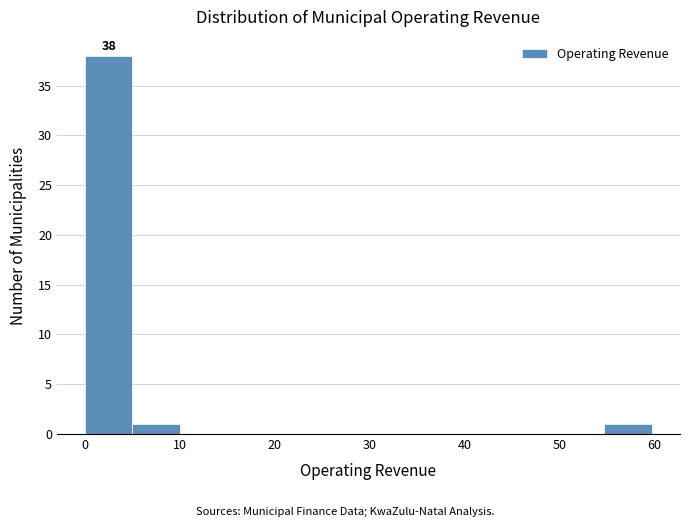

Over which range of the x-axis is the bar tallest?

0 to 5